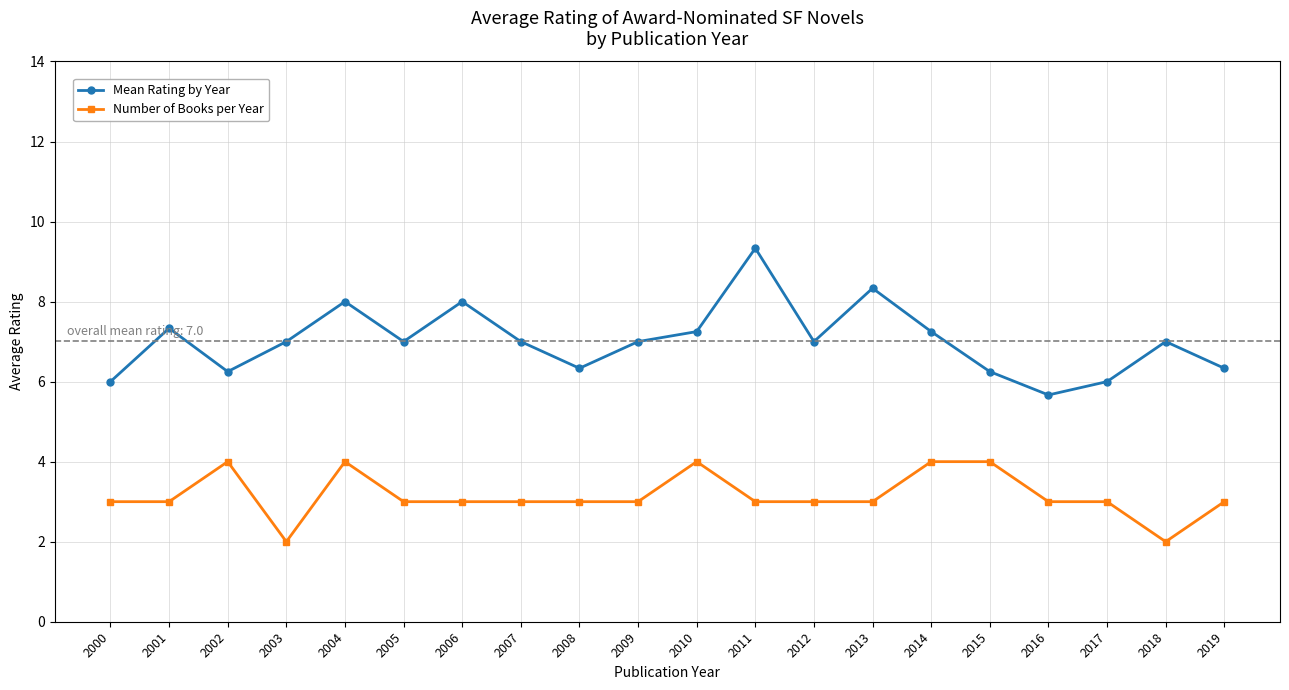

What is the value of the Mean Rating by Year point at the 7th from the left?

8.0